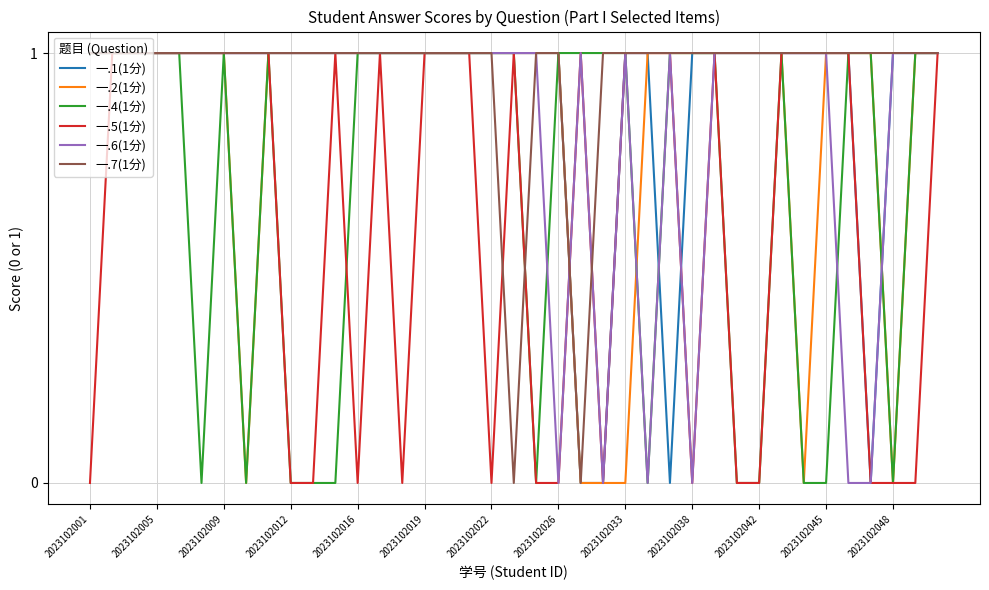

Which series has the largest total across all categories?

一.7(1分)